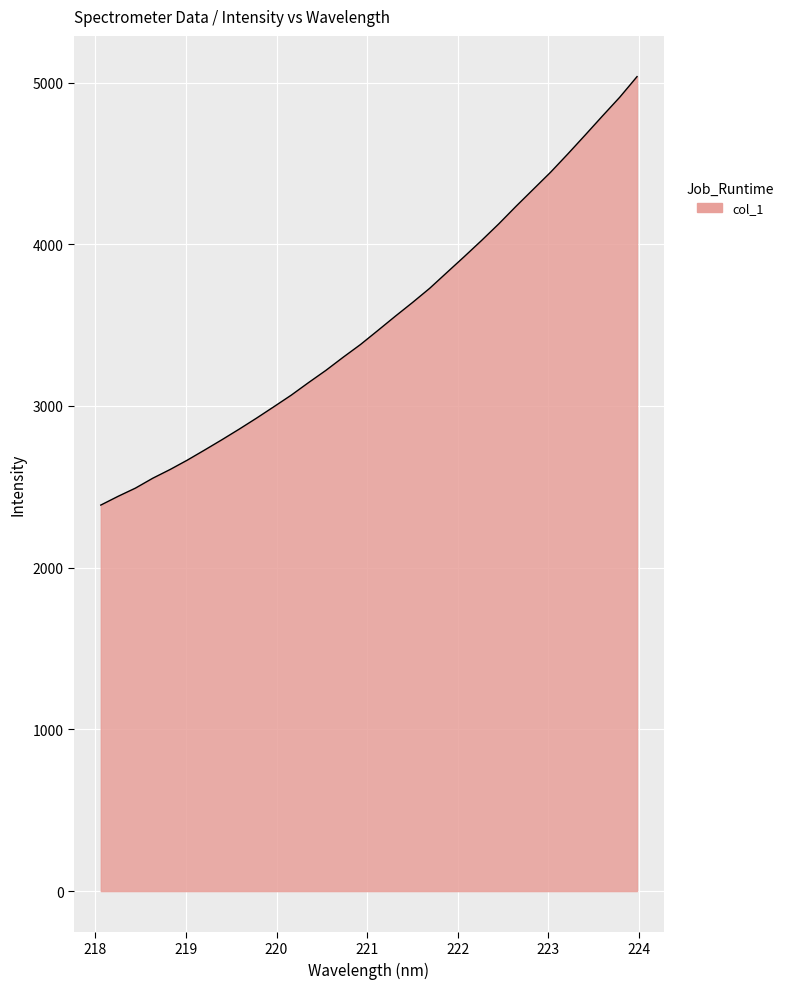

What is the maximum value shown in the chart?

5036.8